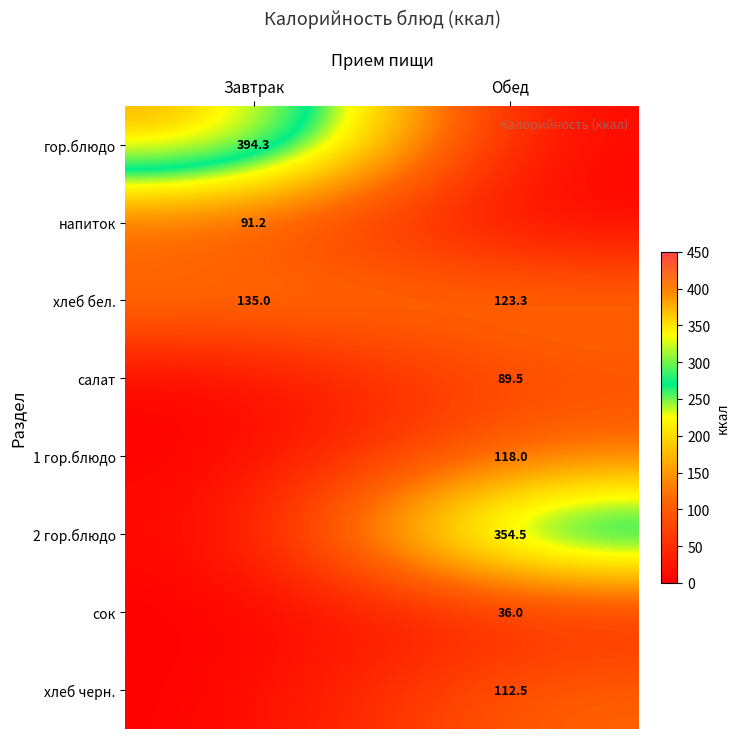

Read the хлеб бел. value at Обед.

123.3